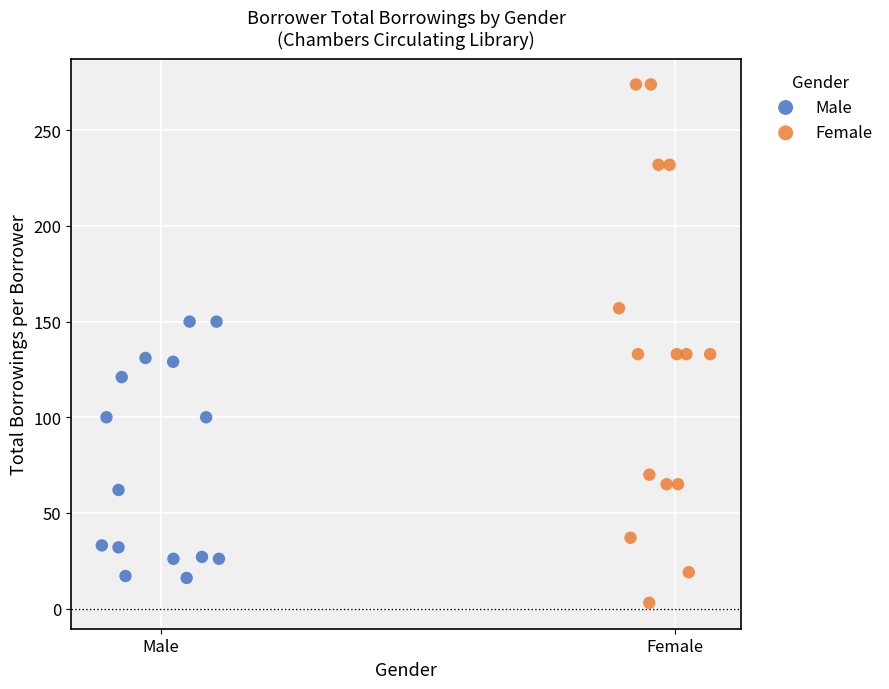

Which series reaches the minimum Y coordinate?

Female